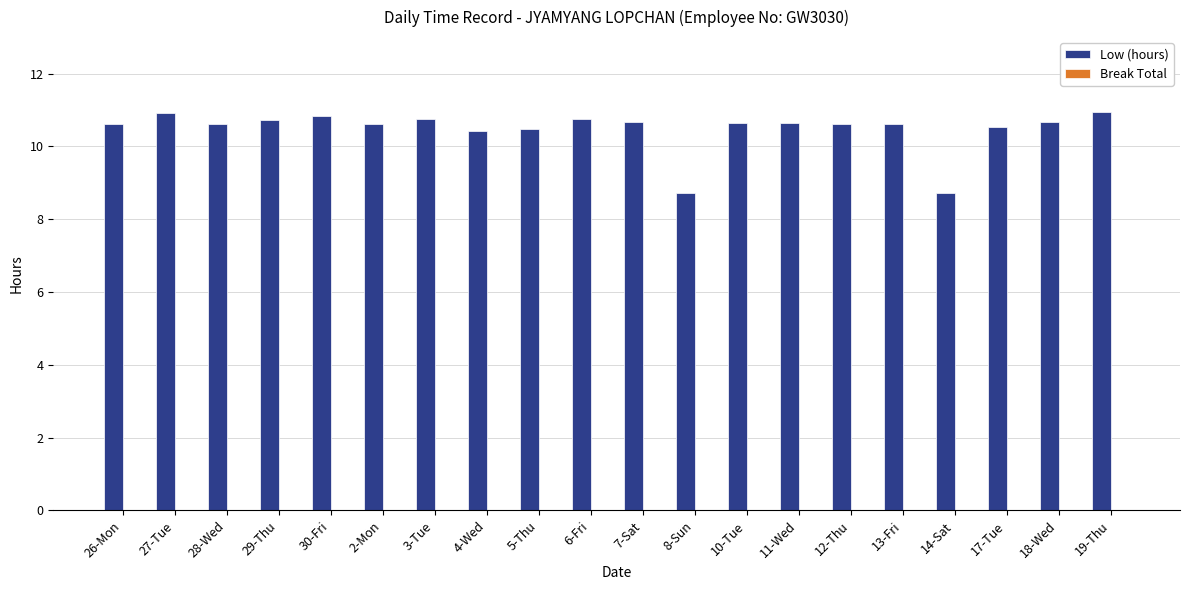

True or false: the data shows 16.9 at 18-Wed.

False